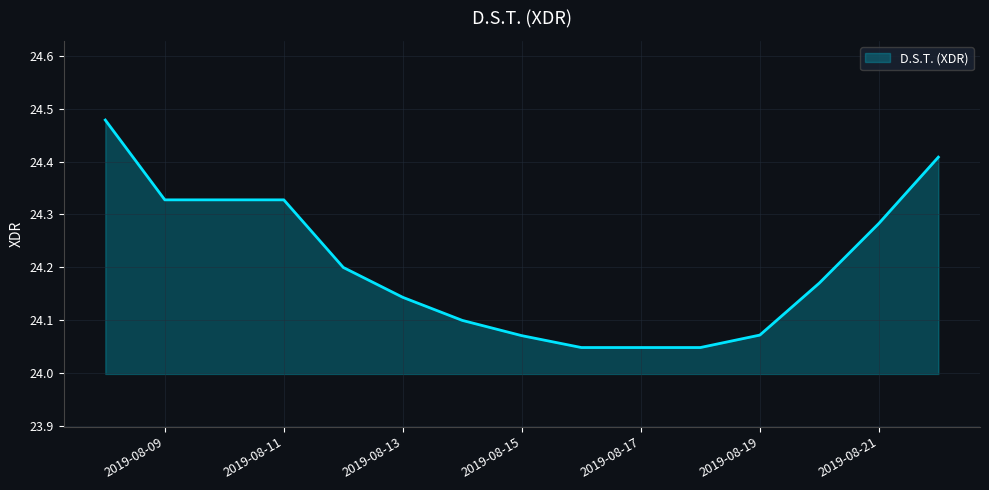

What is the difference between the maximum and minimum values?

0.4